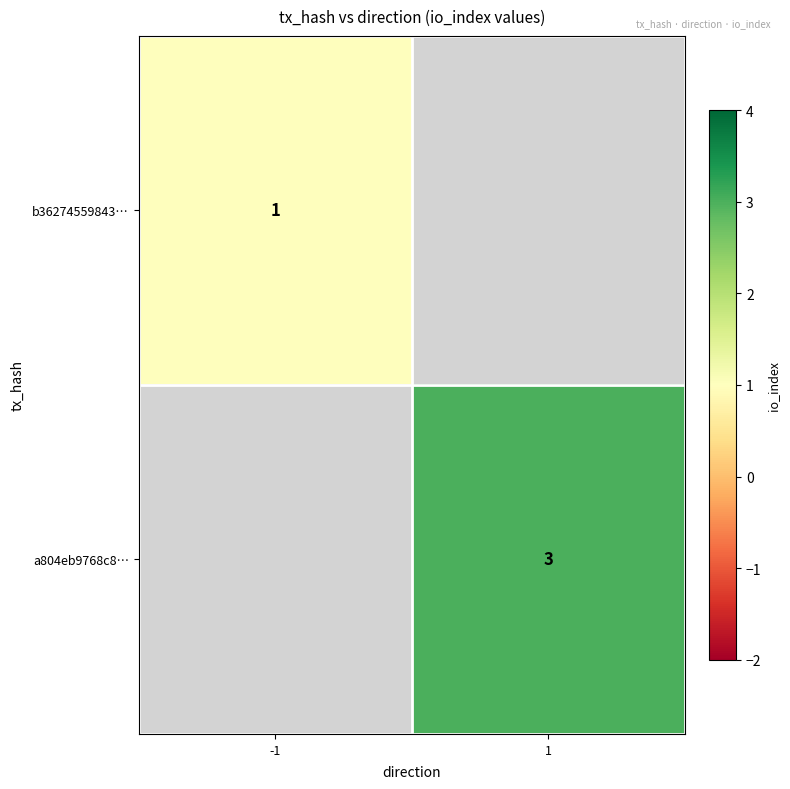

The value of b36274559843… at -1 is 1. True or false?

True